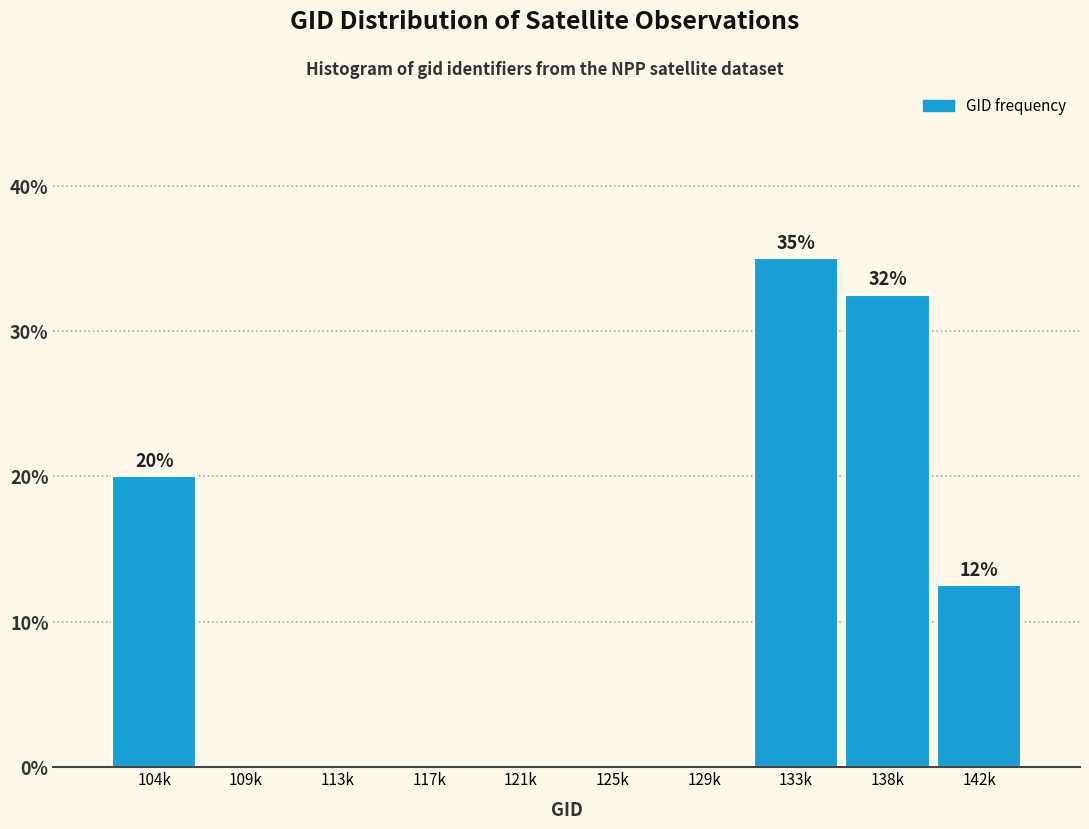

Reading left to right, what are all the values shown in this chart?

104k=20.0	109k=0.0	113k=0.0	117k=0.0	121k=0.0	125k=0.0	129k=0.0	133k=35.0	138k=32.5	142k=12.5